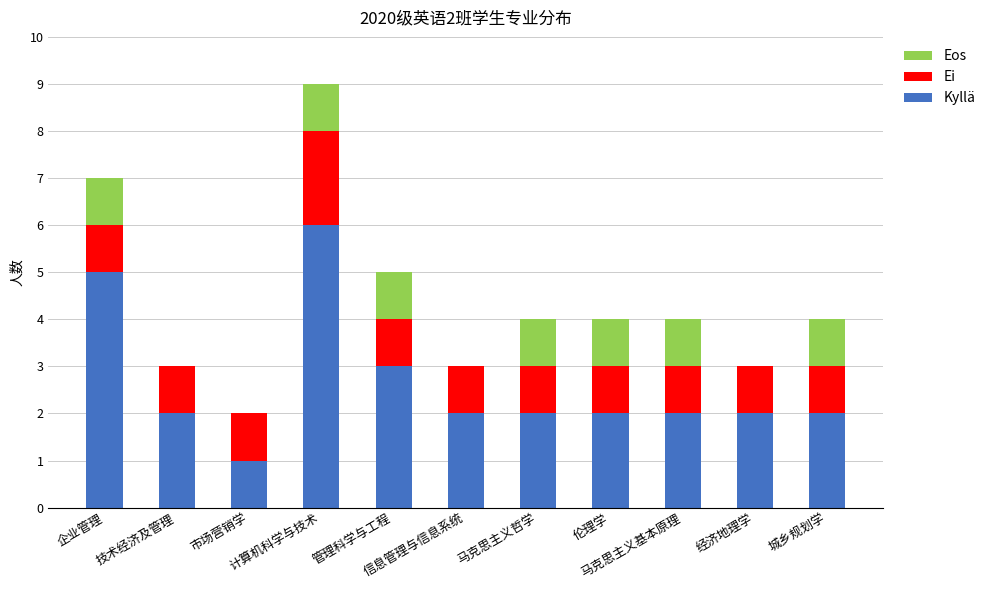

What are all the series names shown in the legend?

Eos, Ei, Kyllä